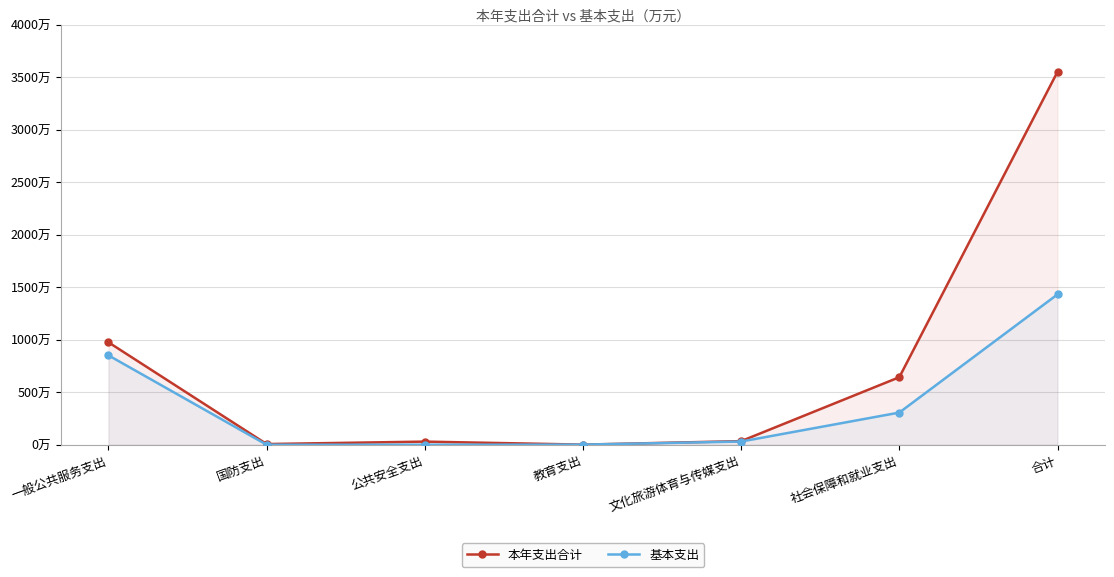

What are all the series names shown in the legend?

本年支出合计, 基本支出